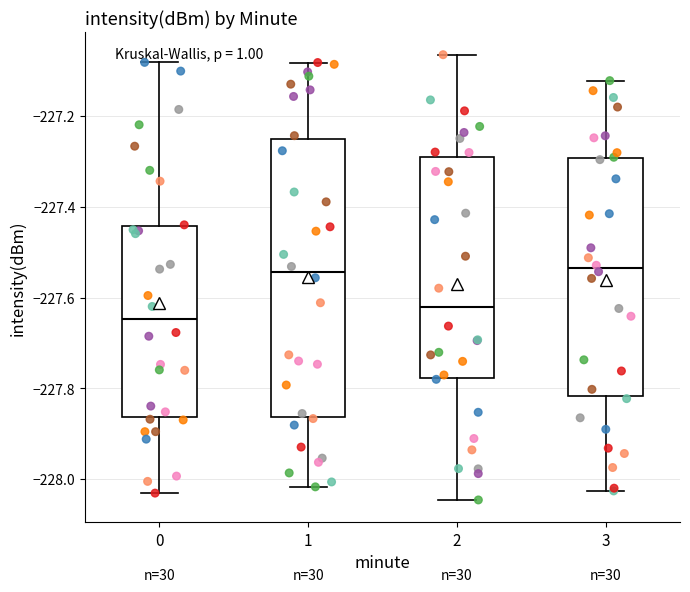

Reading left to right, read every box against the y-axis: the position of its median line, the range the box covers, and the ends of its whiskers. The values are not printed on the chart, so give them approximately, as read against the axis.

0: median -227.64, box -227.86 to -227.44, whiskers -228.04 to -227.08
1: median -227.54, box -227.86 to -227.26, whiskers -228.02 to -227.08
2: median -227.62, box -227.78 to -227.30, whiskers -228.04 to -227.06
3: median -227.54, box -227.82 to -227.30, whiskers -228.02 to -227.12